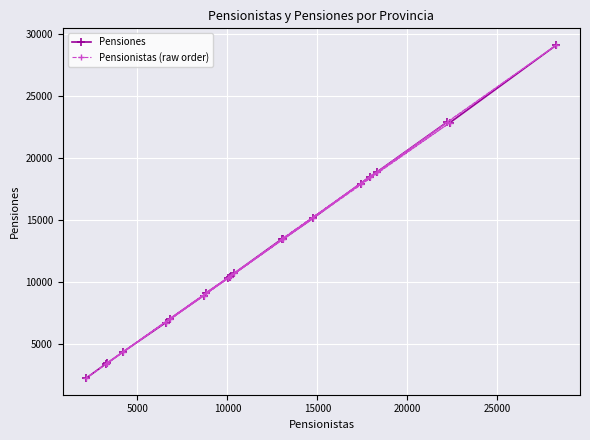

True or false: Pensiones has more than 0 points higher than both neighbors.

True